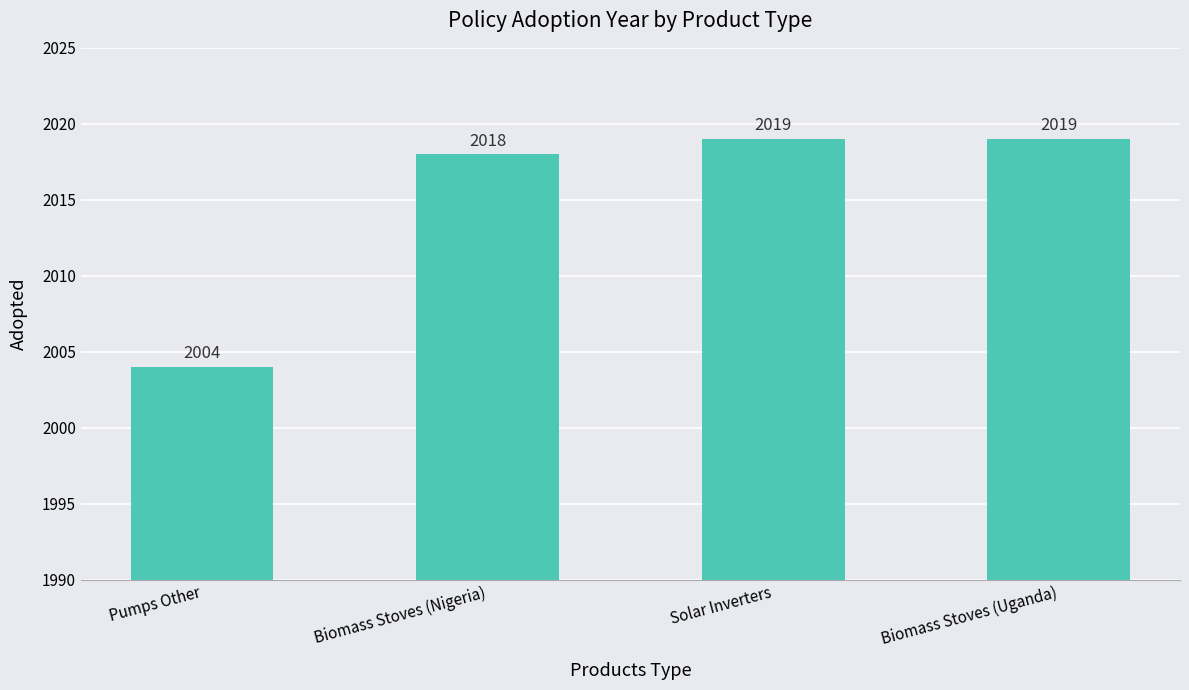

The chart shows a value of 946 at Solar Inverters. True or false?

False